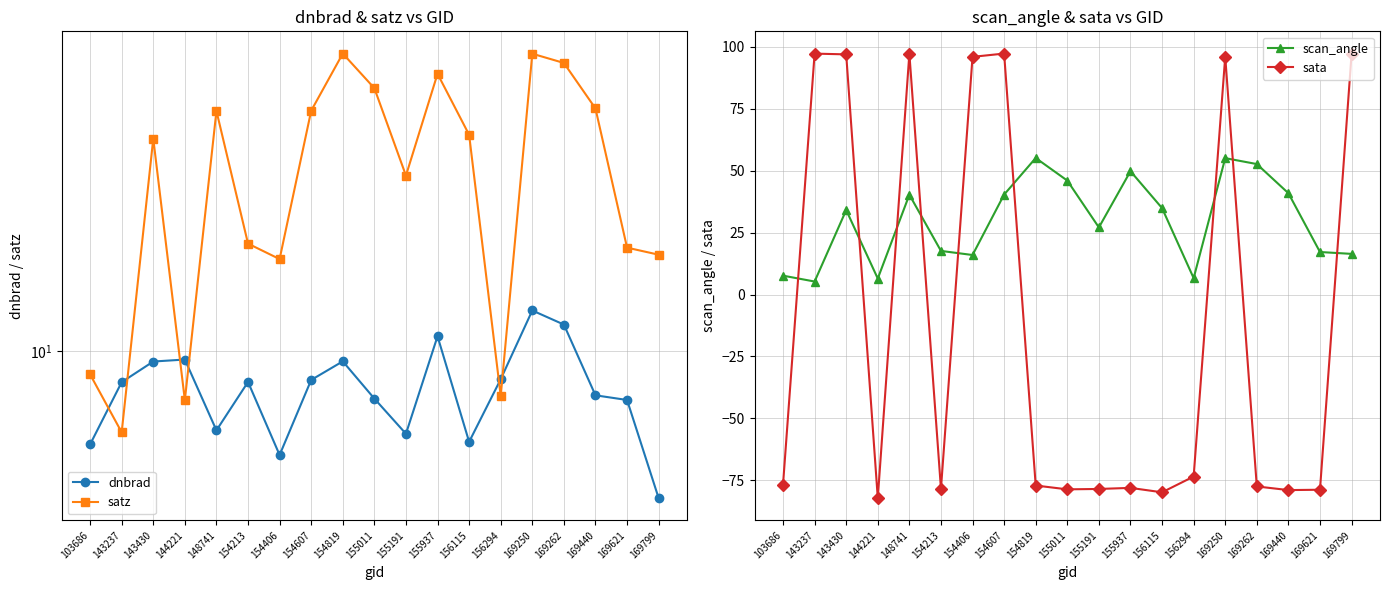

Which series has the widest spread of values?

sata